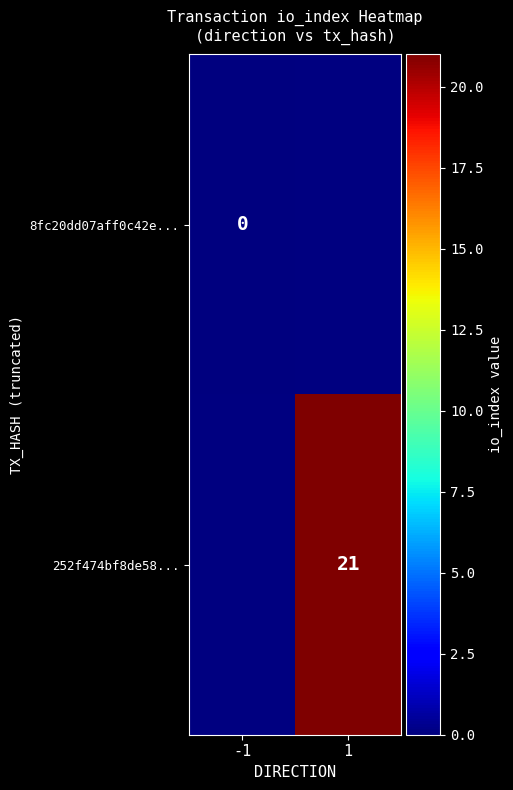

Which category has the lowest value across all series?

-1